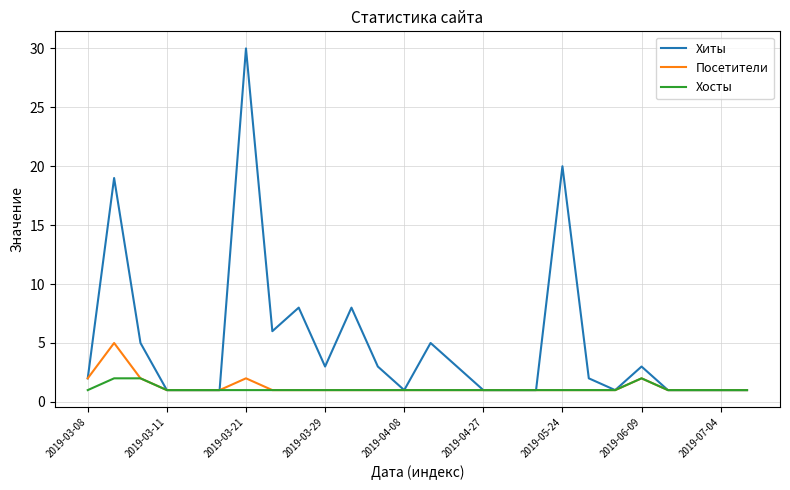

What are all the series names shown in the legend?

Хиты, Посетители, Хосты